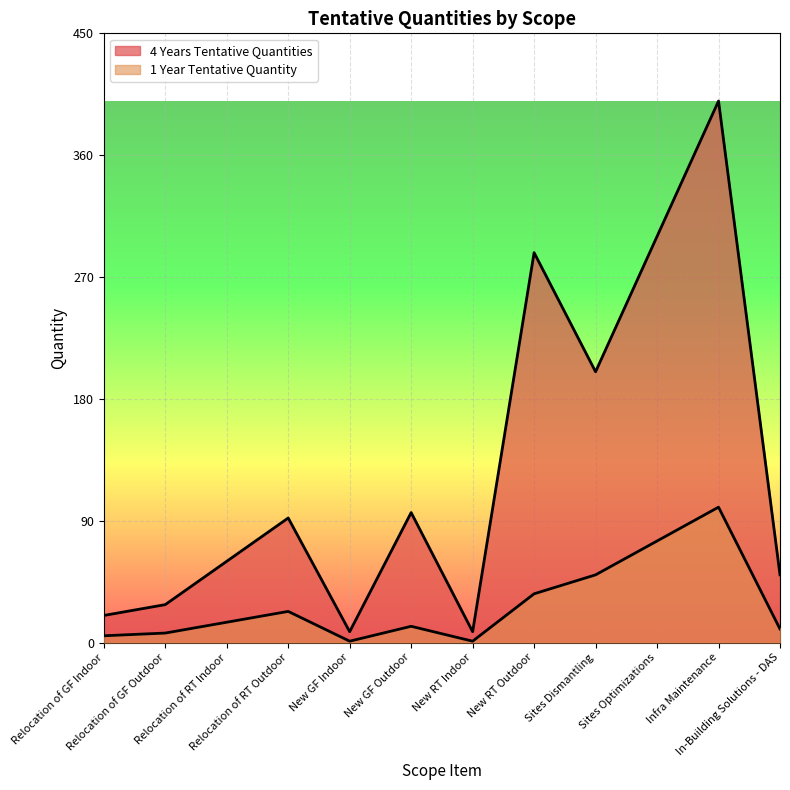

Rank the series by their maximum value, from highest to lowest.

4 Years Tentative Quantities, 1 Year Tentative Quantity